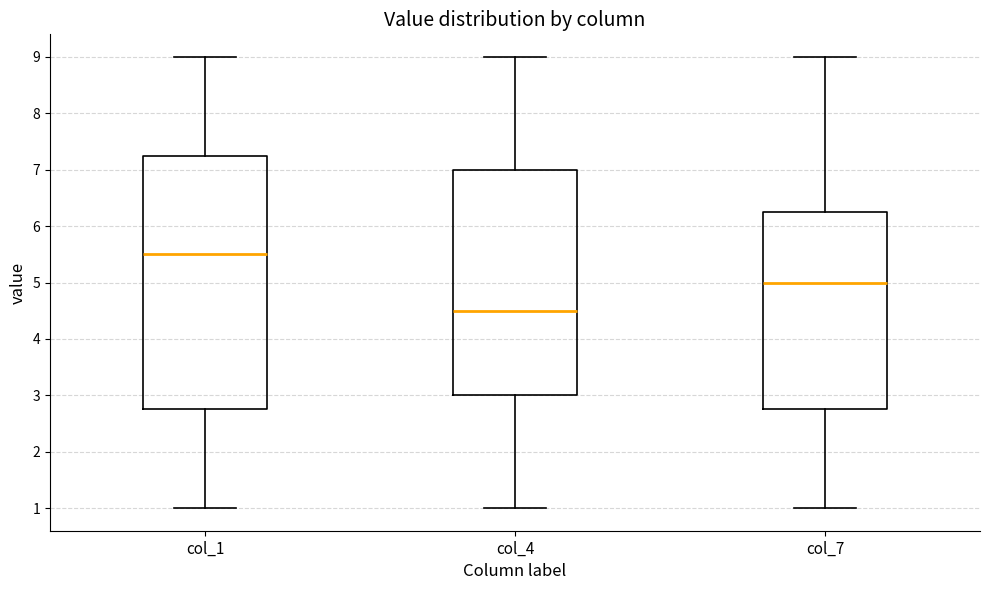

Where does the upper whisker of the box for col_1 end on the y-axis? The values are not printed on the chart, so give them approximately, as read against the axis.

9.0